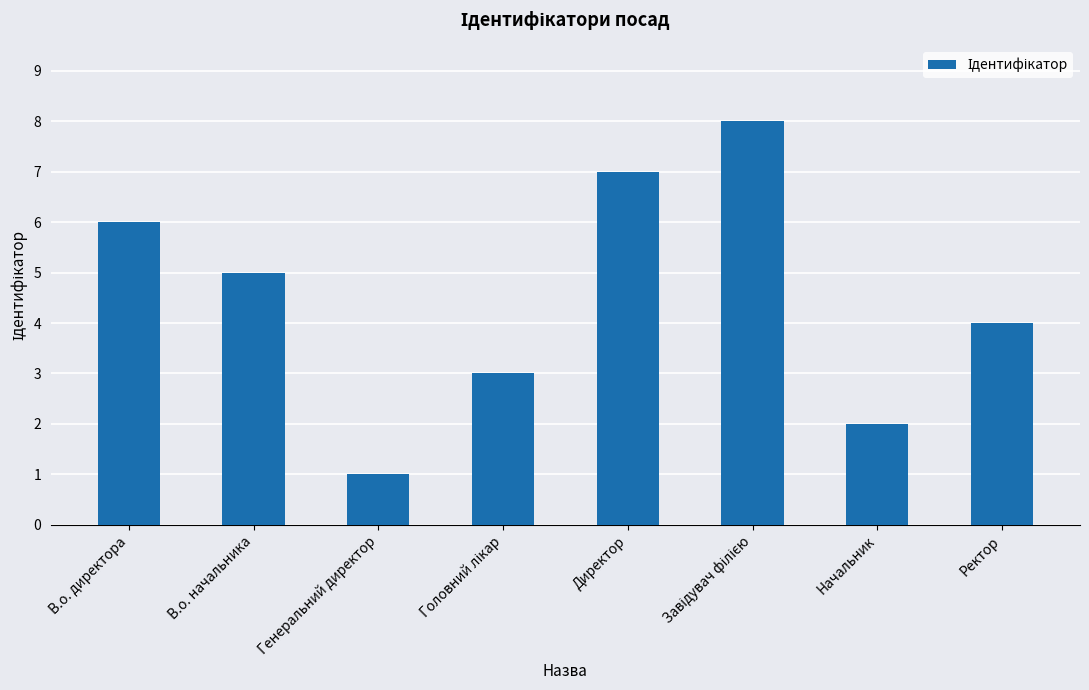

How many bars are there in total?

8